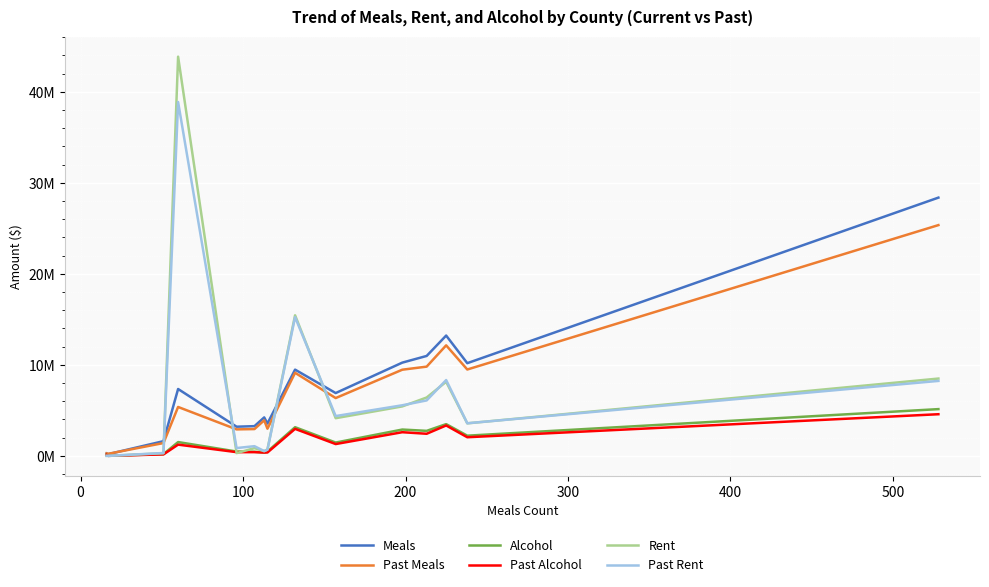

What are all the series names shown in the legend?

Meals, Past Meals, Alcohol, Past Alcohol, Rent, Past Rent